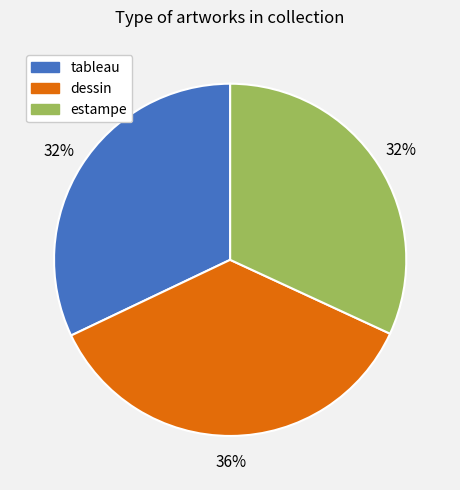

To the nearest percent, what portion does tableau represent?

32%